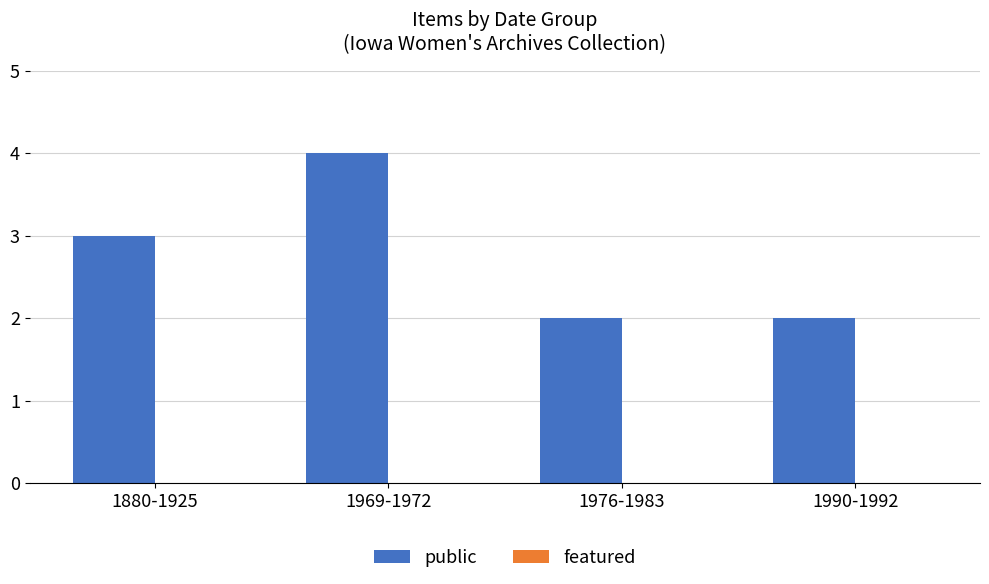

What is the value of the 1st bar from the left?

3